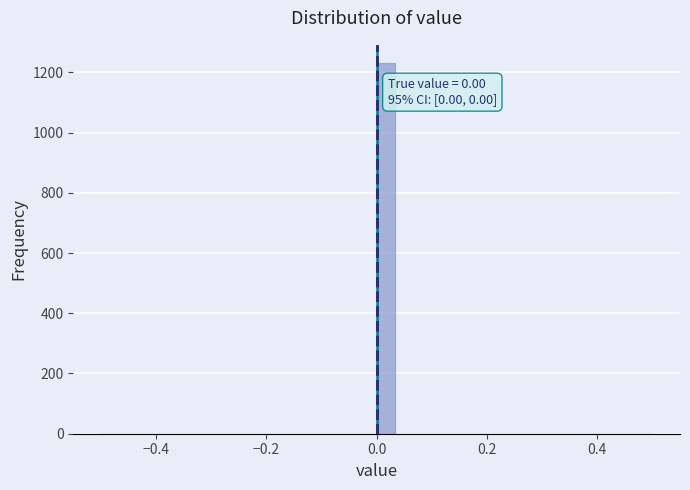

Around what value on the x-axis is the tallest bar? Give the approximate position of its centre, as read against the axis.

0.02